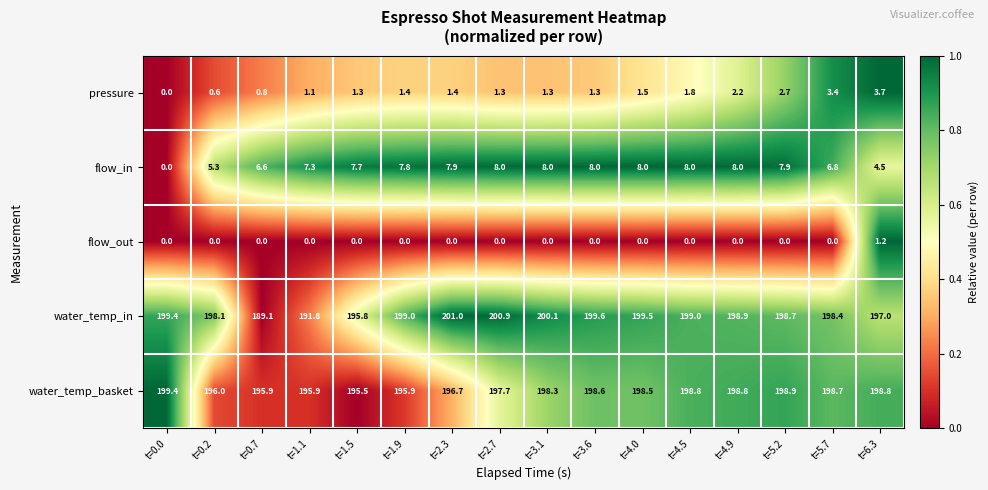

Which series has the largest range (max minus min)?

water_temp_in